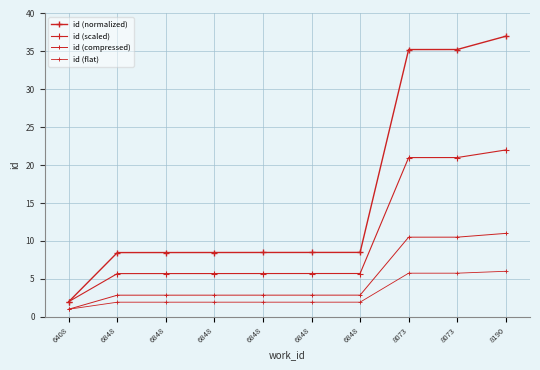

Which series has the largest total across all categories?

id (normalized)